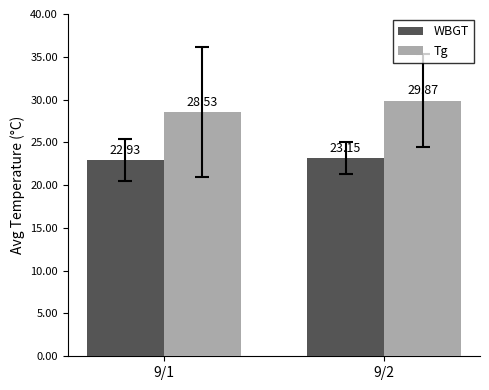

At which label is Tg closest to 29?

9/1